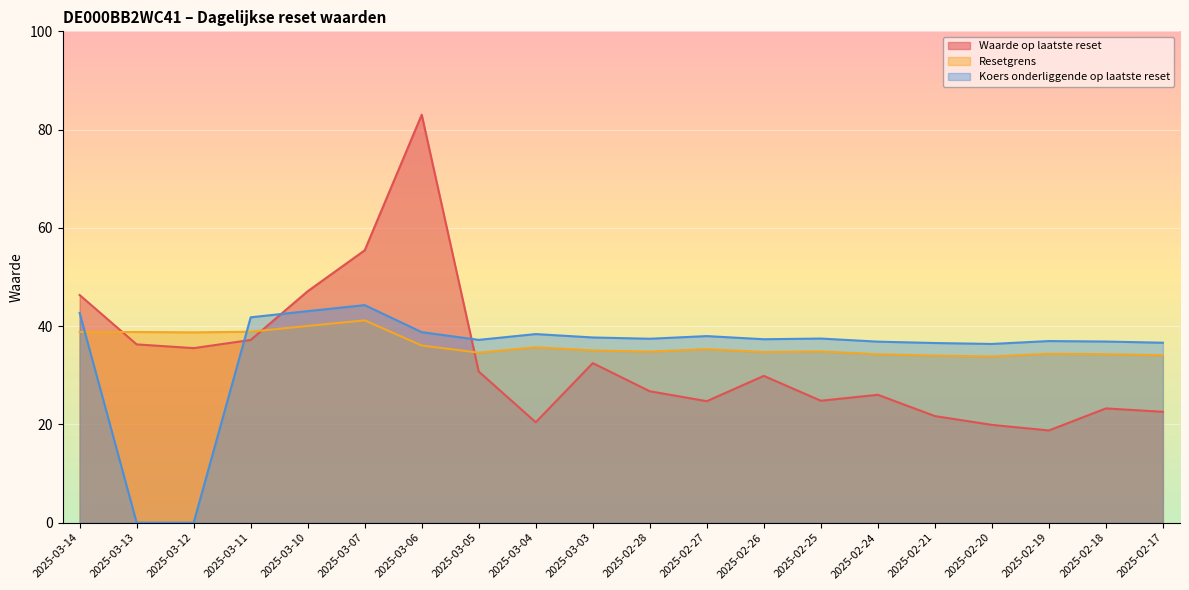

What is the approximate value of Koers onderliggende op laatste reset at 2025-02-21?

36.6